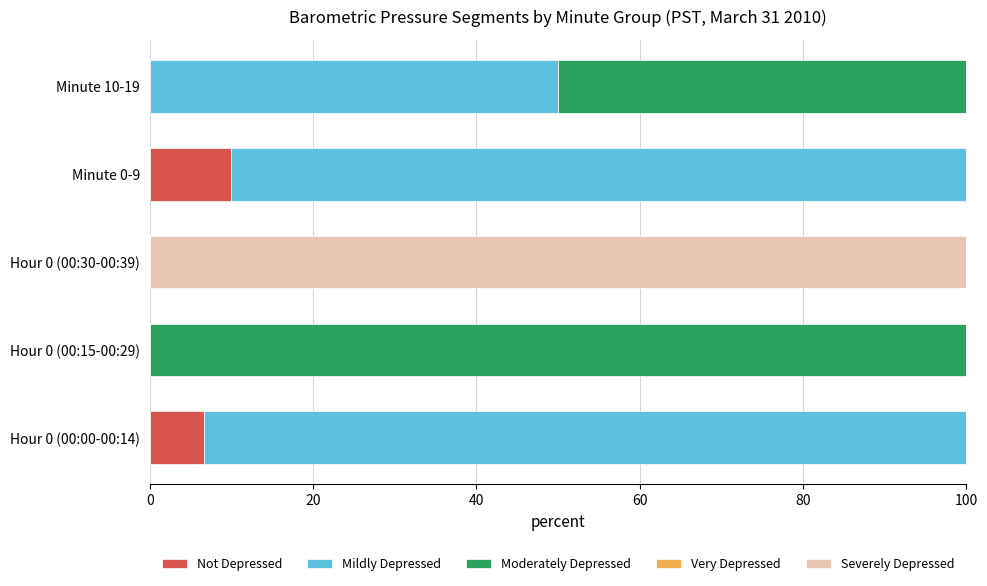

Count the number of data series in this chart.

4